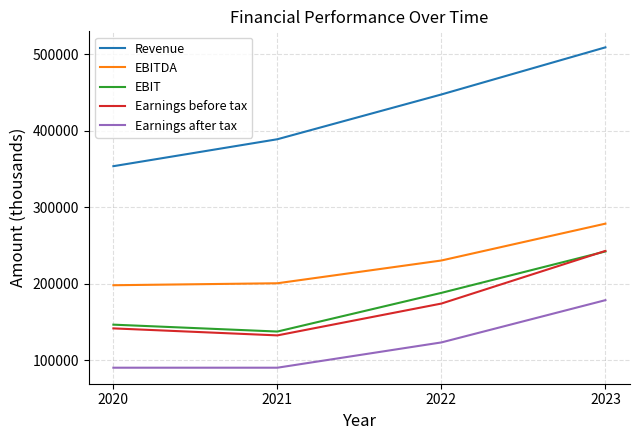

Is this an area chart (filled region under the line)?

No